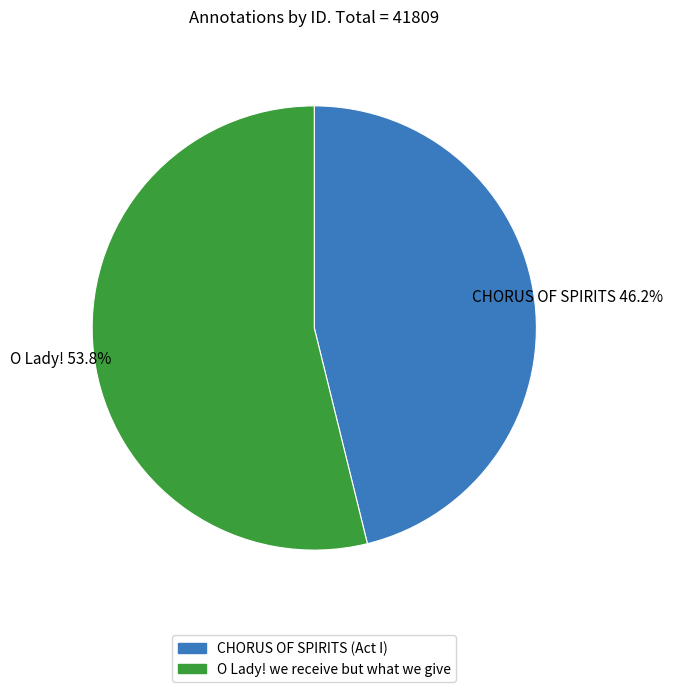

Approximately how many times larger is the value at O Lady! we receive but what we give compared to CHORUS OF SPIRITS (Act I)?

1.2